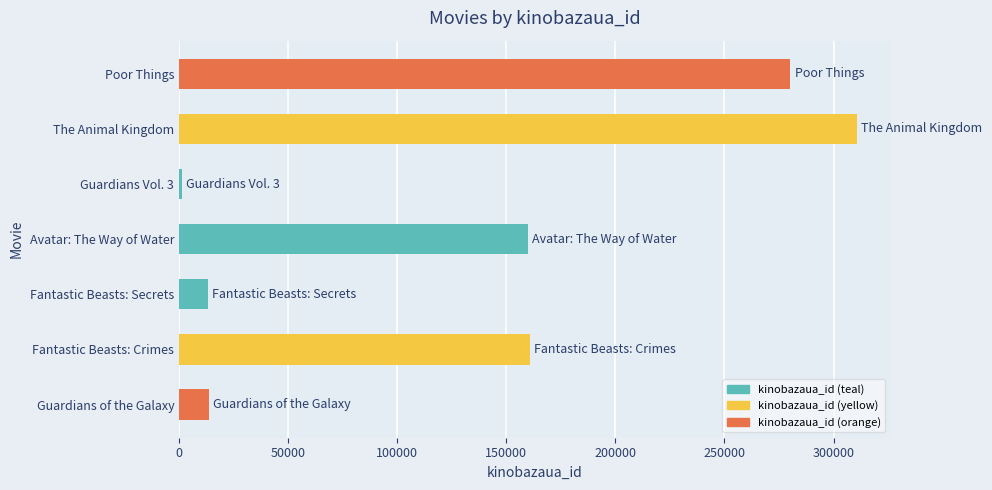

Count the number of categories in the chart.

7